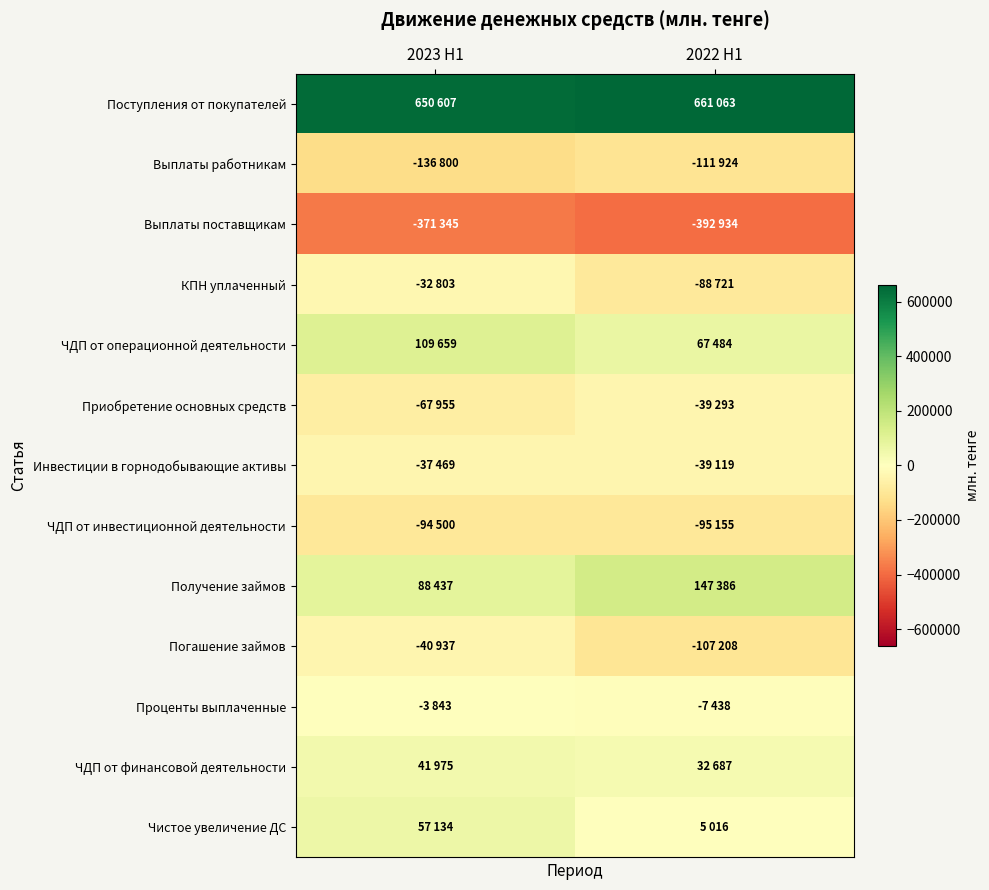

Reading left to right, transcribe all the data shown in this chart.

Поступления от покупателей: 2023 H1=650607	2022 H1=661063
Выплаты работникам: 2023 H1=-136800	2022 H1=-111924
Выплаты поставщикам: 2023 H1=-371345	2022 H1=-392934
КПН уплаченный: 2023 H1=-32803	2022 H1=-88721
ЧДП от операционной деятельности: 2023 H1=109659	2022 H1=67484
Приобретение основных средств: 2023 H1=-67955	2022 H1=-39293
Инвестиции в горнодобывающие активы: 2023 H1=-37469	2022 H1=-39119
ЧДП от инвестиционной деятельности: 2023 H1=-94500	2022 H1=-95155
Получение займов: 2023 H1=88437	2022 H1=147386
Погашение займов: 2023 H1=-40937	2022 H1=-107208
Проценты выплаченные: 2023 H1=-3843	2022 H1=-7438
ЧДП от финансовой деятельности: 2023 H1=41975	2022 H1=32687
Чистое увеличение ДС: 2023 H1=57134	2022 H1=5016